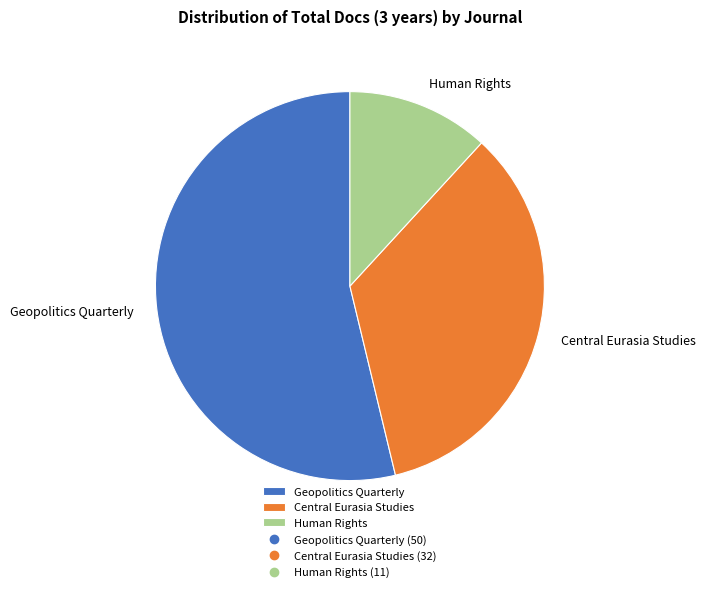

Approximately how many times larger is the value at Central Eurasia Studies compared to Human Rights?

2.9